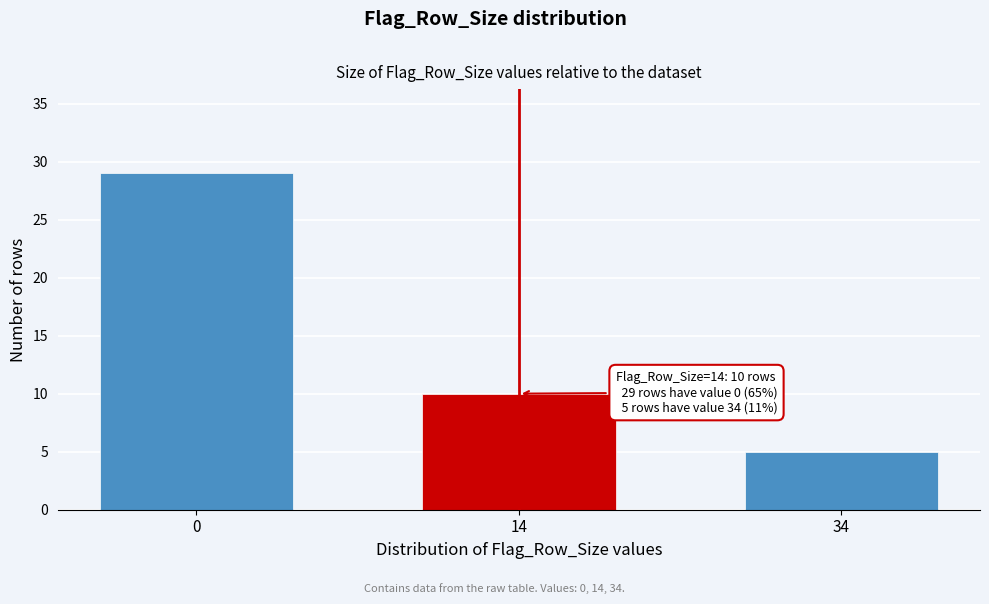

Reading left to right, what are all the values shown in this chart?

0=29	14=10	34=5